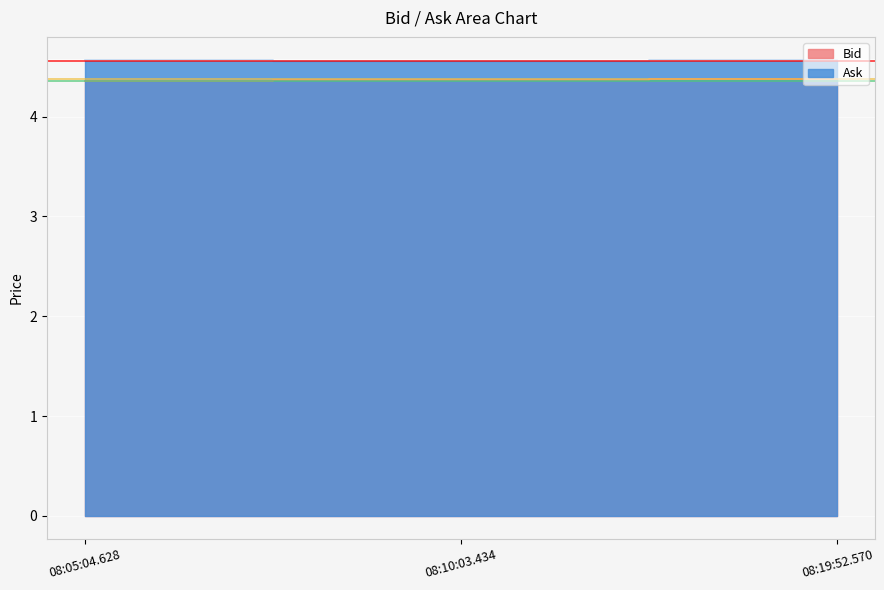

What is the label of the 1st point from the right?

08:19:52.570